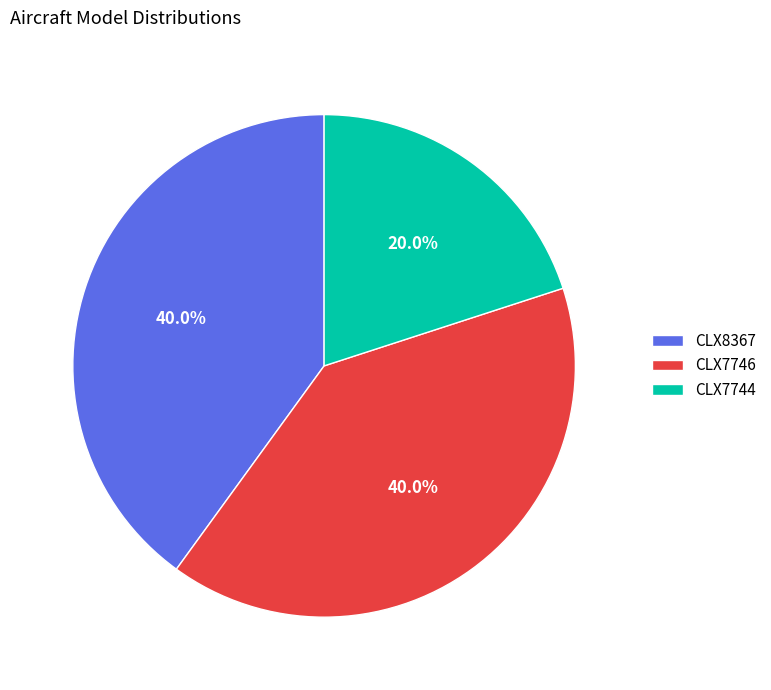

Which slice is the smallest?

CLX7744